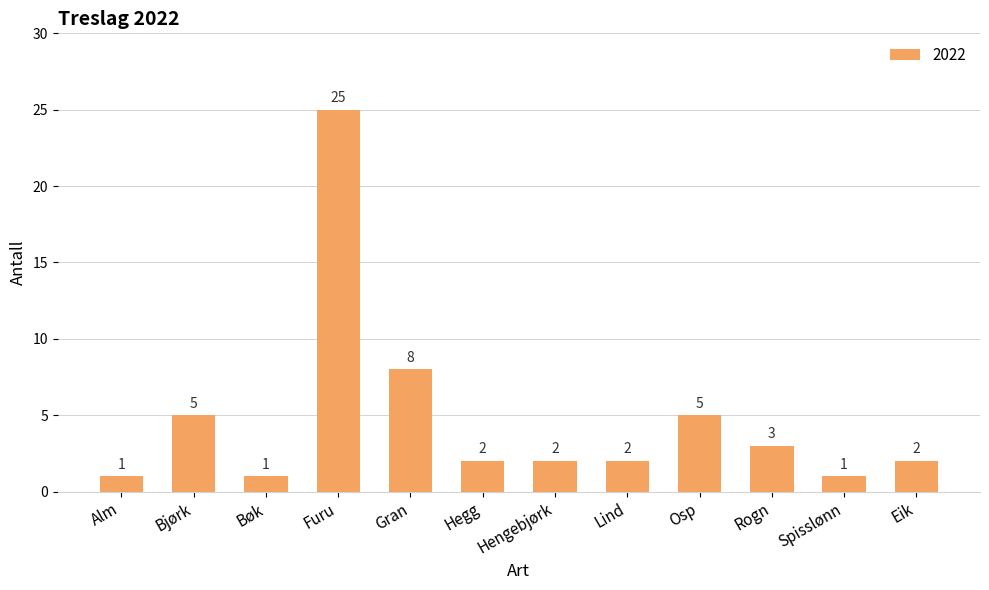

At which category does the chart reach its peak across all series?

Furu